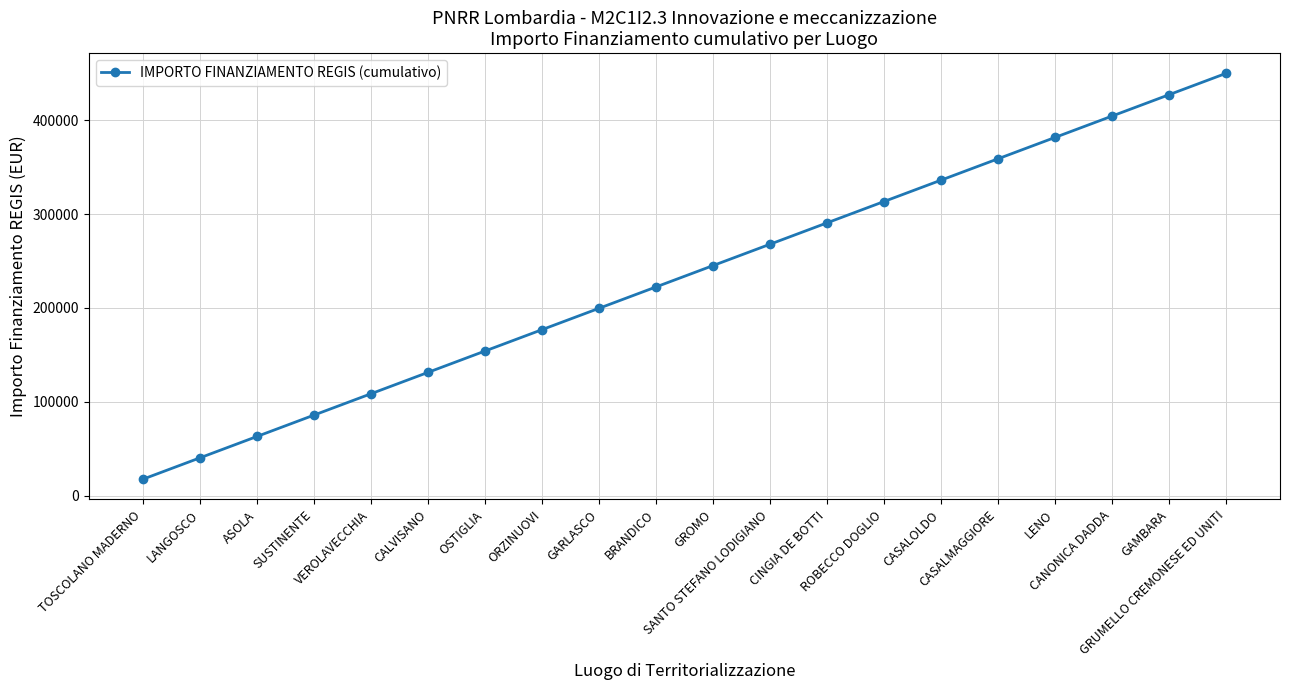

How many data points are above 245174?

10